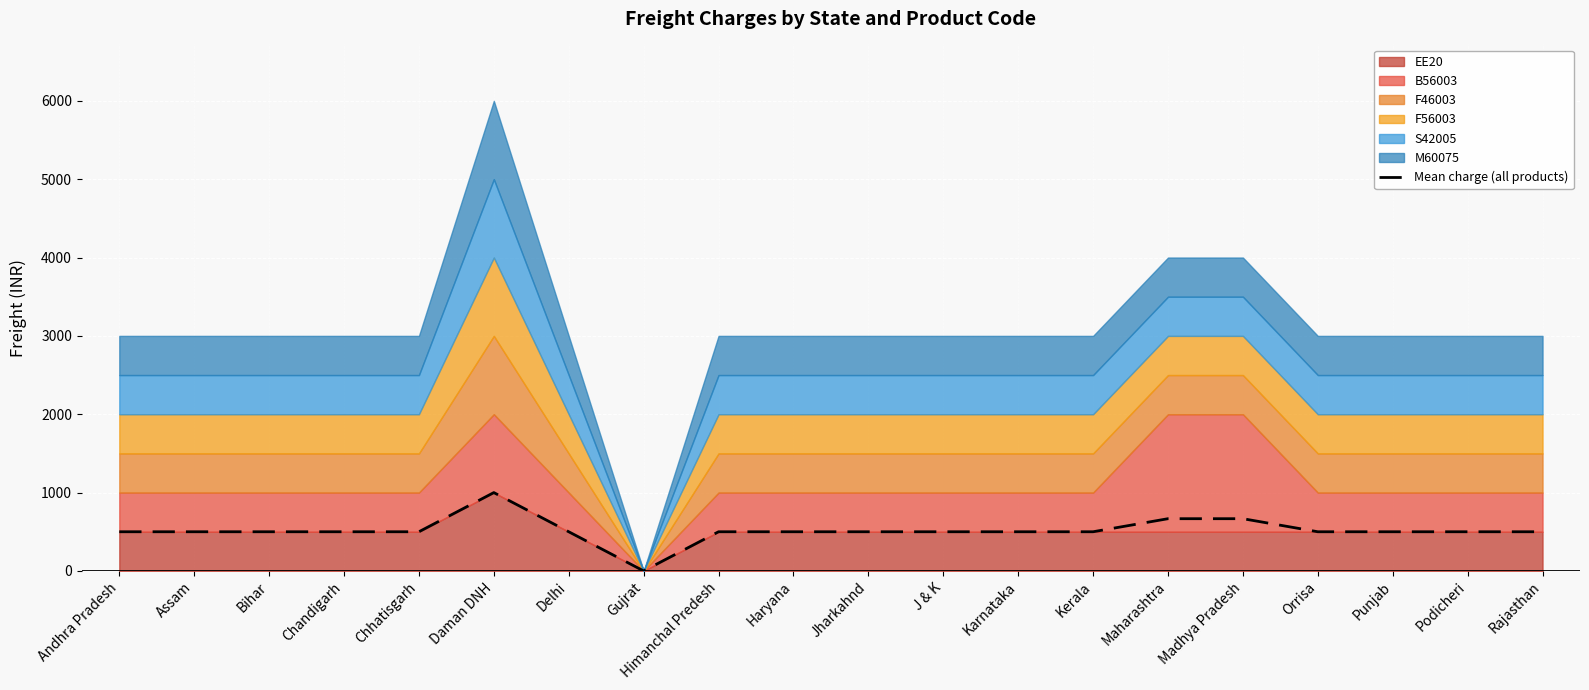

What is the label of the 16th point from the right?

Chhatisgarh